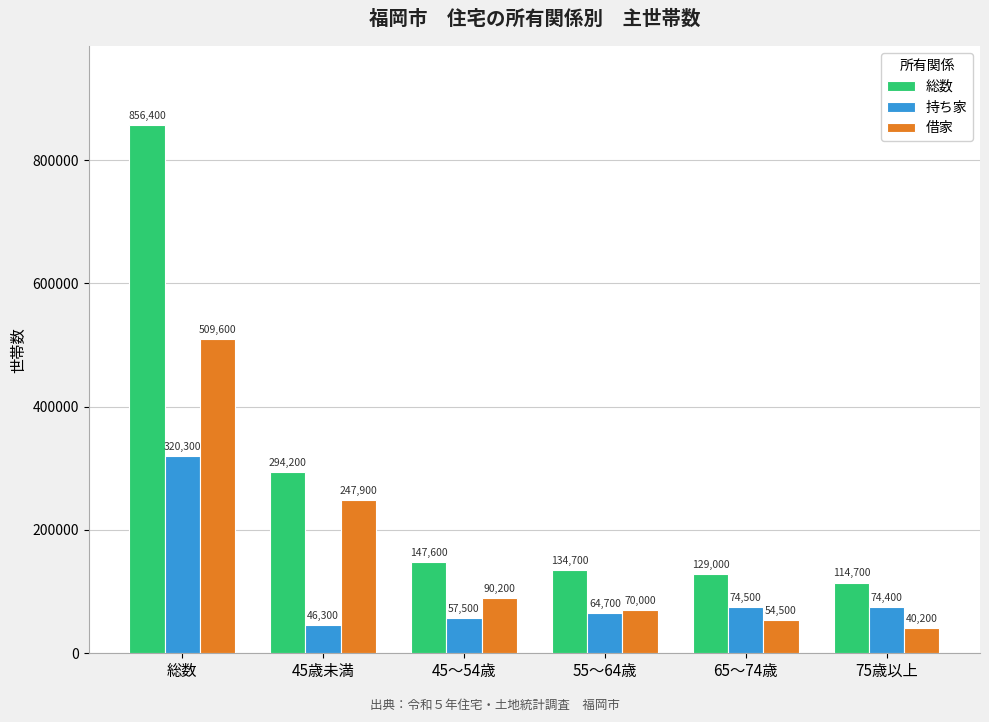

The value of 借家 at 55～64歳 is 39361. True or false?

False